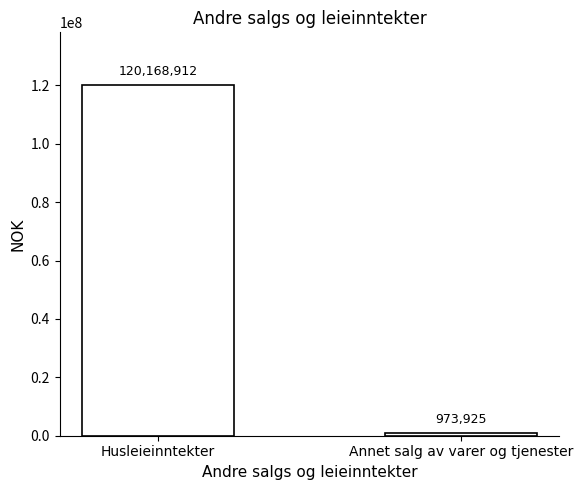

Rank the categories by value from lowest to highest.

Annet salg av varer og tjenester, Husleieinntekter